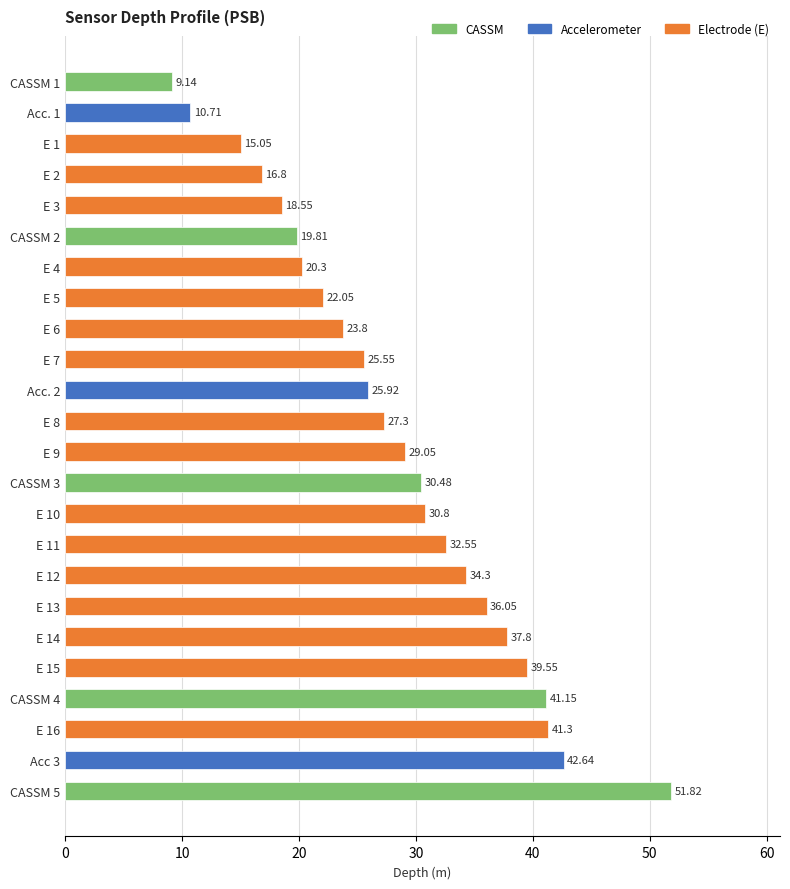

At which category does the chart reach its peak across all series?

CASSM 5